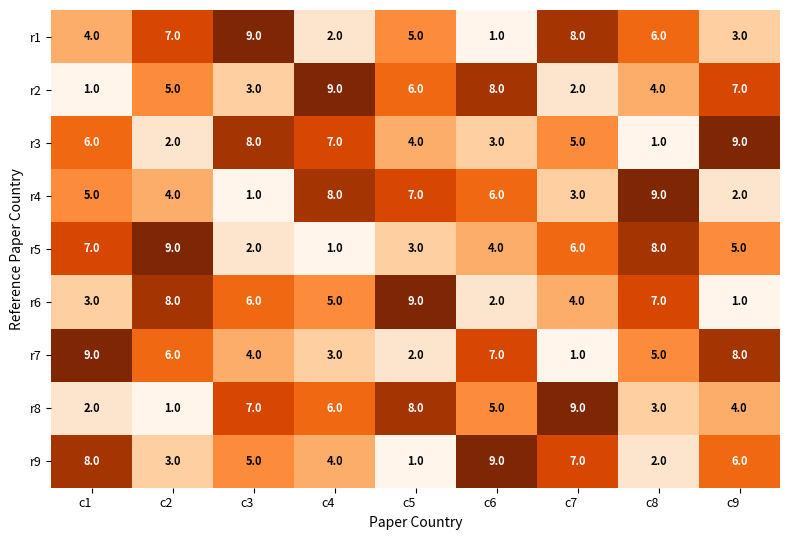

What is the difference between the highest and lowest values at c4?

8